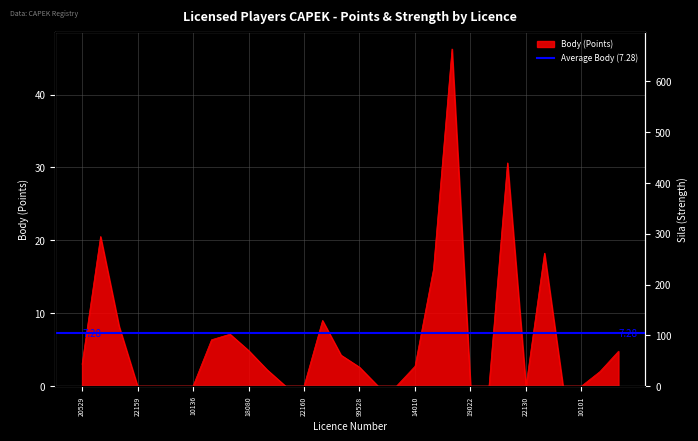

Reading left to right, transcribe all the data shown in this chart.

3.0	20.5	8.2	0.0	0.0	0.0	0.0	6.4	7.1	4.9	2.2	0.0	0.0	9.0	4.2	2.6	0.0	0.0	2.7	16.1	46.2	0.0	0.0	30.6	0.0	18.2	0.0	0.0	2.0	4.8